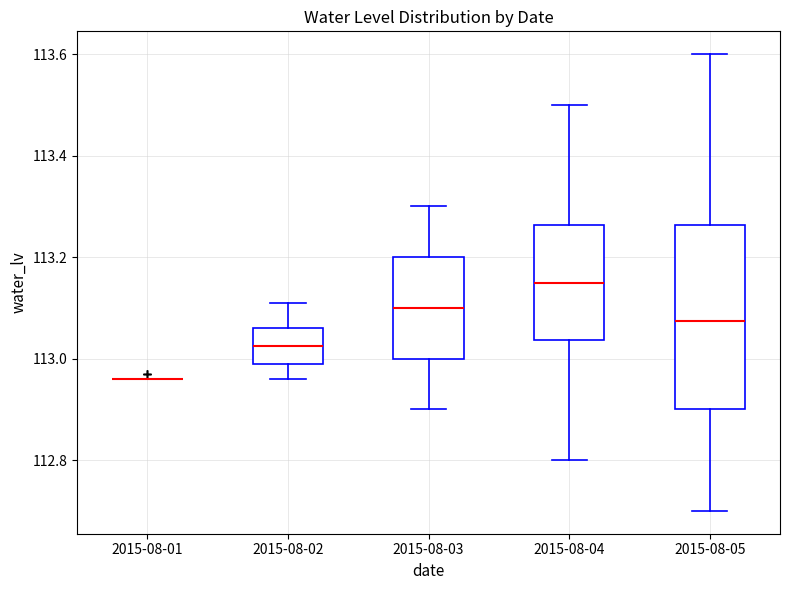

Reading left to right, read every box against the y-axis: the position of its median line, the range the box covers, and the ends of its whiskers. The values are not printed on the chart, so give them approximately, as read against the axis.

2015-08-01: box collapsed to a line at 112.96, whiskers 112.96 to 112.96
2015-08-02: median 113.02, box 113.00 to 113.06, whiskers 112.96 to 113.12
2015-08-03: median 113.10, box 113.00 to 113.20, whiskers 112.90 to 113.30
2015-08-04: median 113.16, box 113.04 to 113.26, whiskers 112.80 to 113.50
2015-08-05: median 113.08, box 112.90 to 113.26, whiskers 112.70 to 113.60